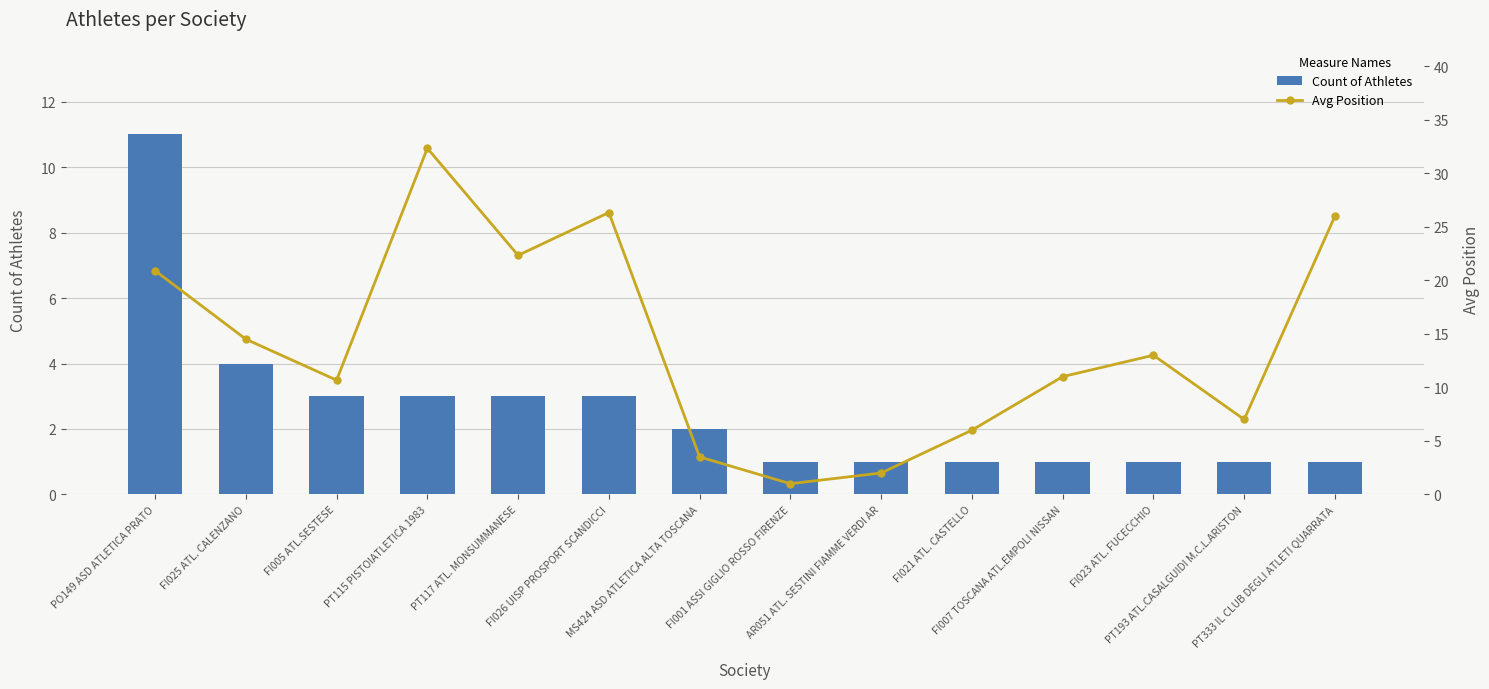

Is it true that Avg Position equals 14.5 at FI025 ATL. CALENZANO?

True